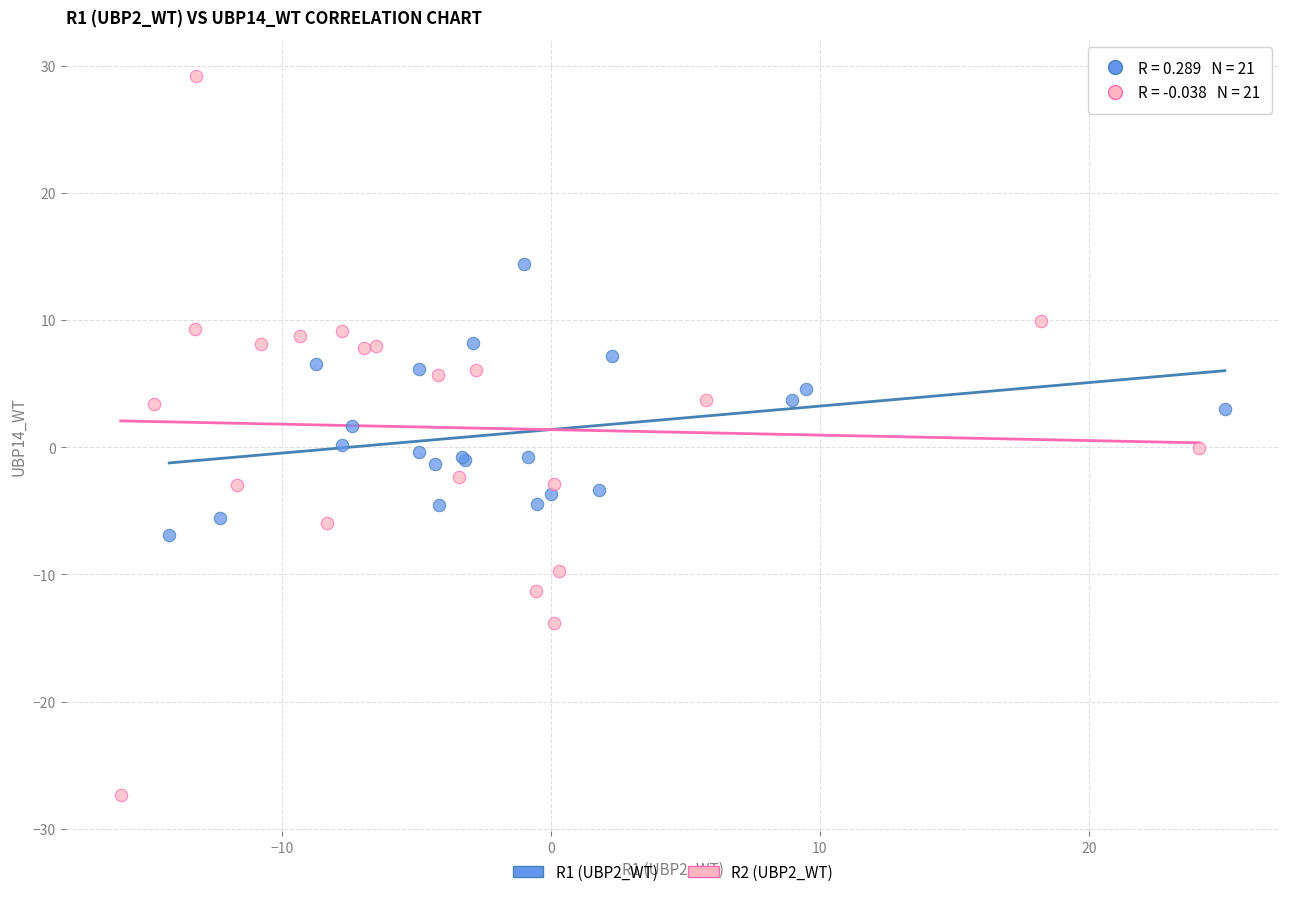

Which series contains the lowest Y value?

R2 (UBP2_WT)